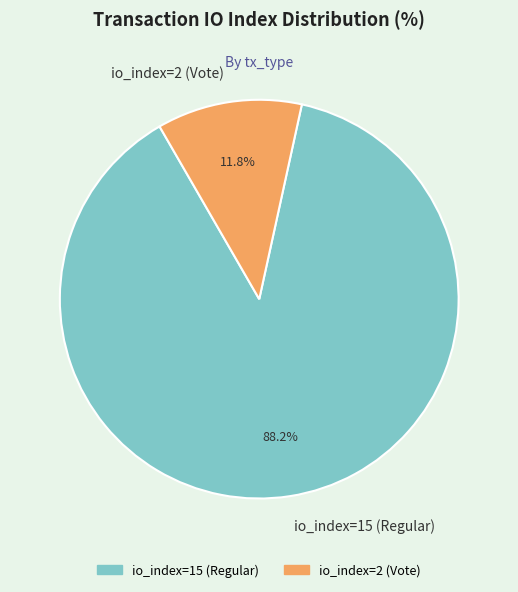

Is there any slice that represents more than half of the pie?

Yes